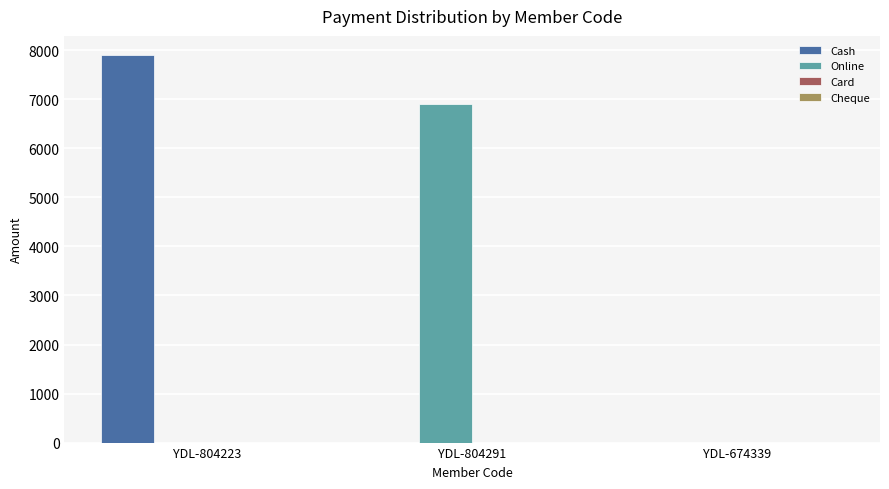

How many distinct data groups are displayed?

2